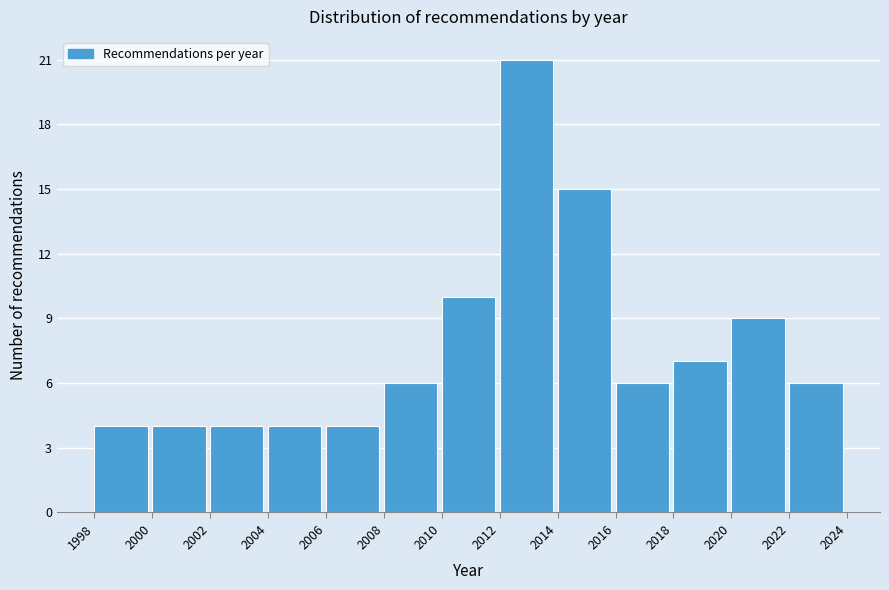

Reading left to right, transcribe this chart: for each bar, give the range it covers on the x-axis and its height. The values are not printed on the chart, so give them approximately, as read against the axis.

1998 to 2000: 4
2000 to 2002: 4
2002 to 2004: 4
2004 to 2006: 4
2006 to 2008: 4
2008 to 2010: 6
2010 to 2012: 10
2012 to 2014: 21
2014 to 2016: 15
2016 to 2018: 6
2018 to 2020: 7
2020 to 2022: 9
2022 to 2024: 6